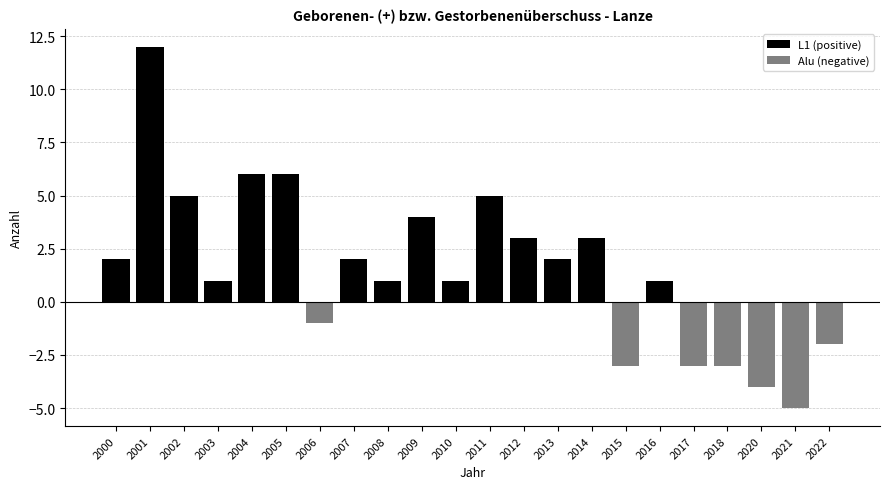

Is it true that L1 (positive) equals 1 at 2000?

False